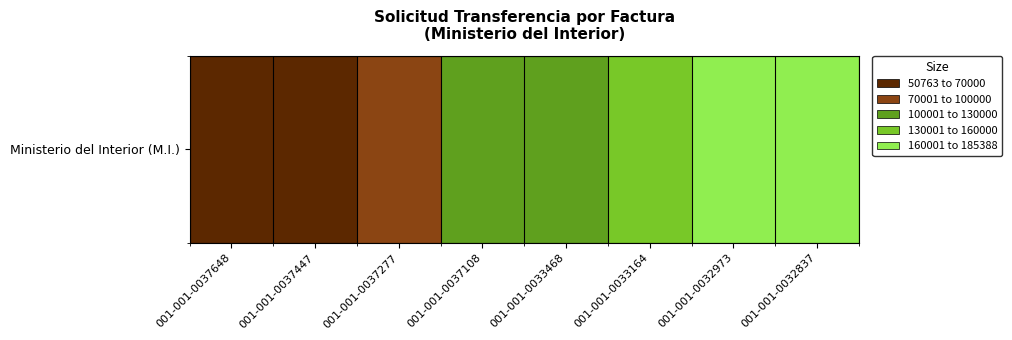

Rank the categories by value from lowest to highest.

001-001-0032837, 001-001-0032973, 001-001-0033164, 001-001-0033468, 001-001-0037108, 001-001-0037277, 001-001-0037447, 001-001-0037648